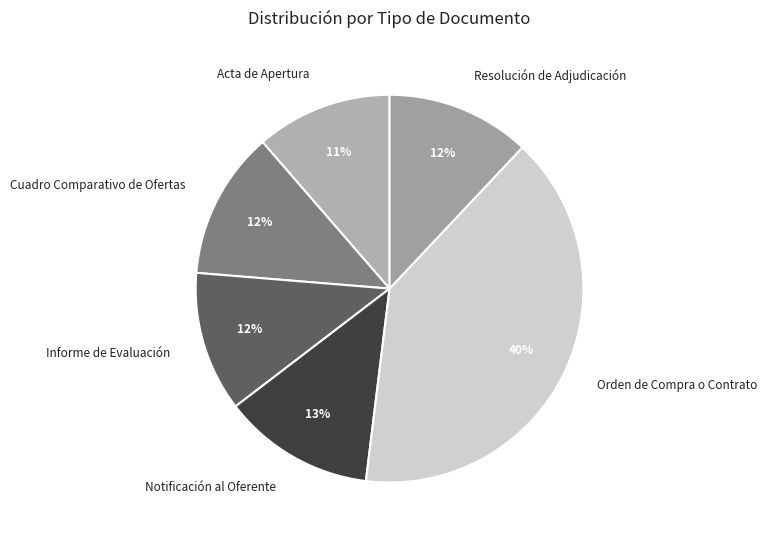

Combined, do Cuadro Comparativo de Ofertas and Acta de Apertura account for over 50%?

No